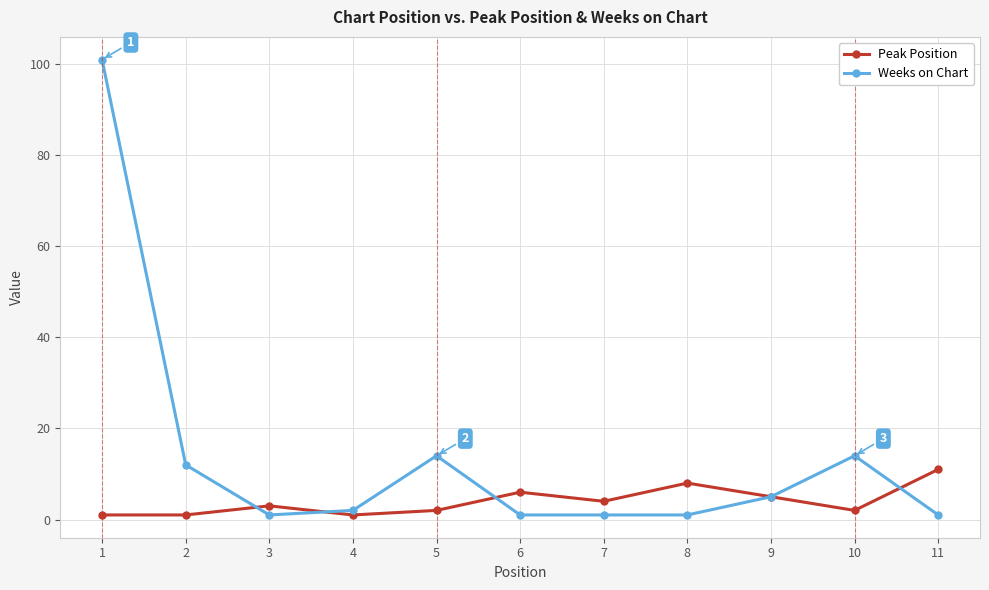

How many interior local peaks does the Peak Position series have?

3